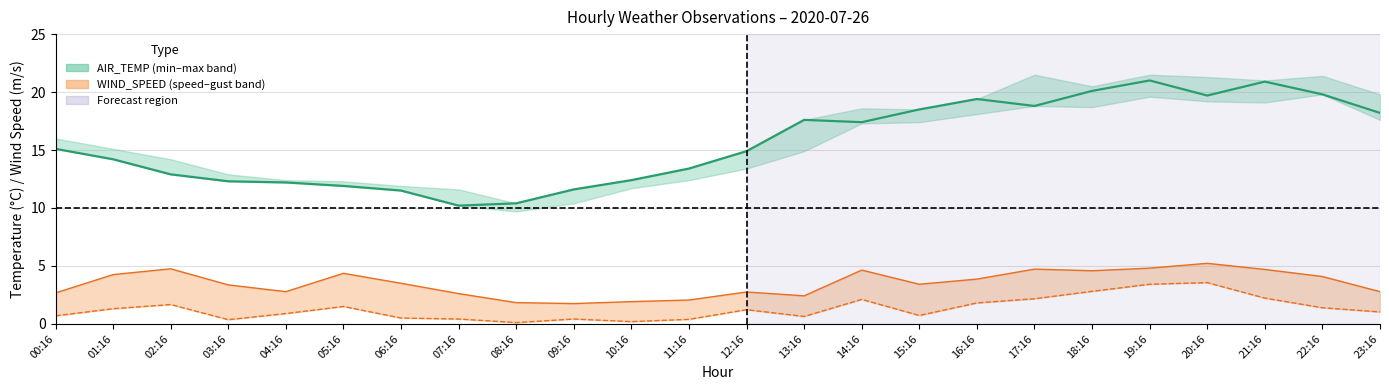

What value does the WIND_SPEED_GUST series have at 23:16?

2.8